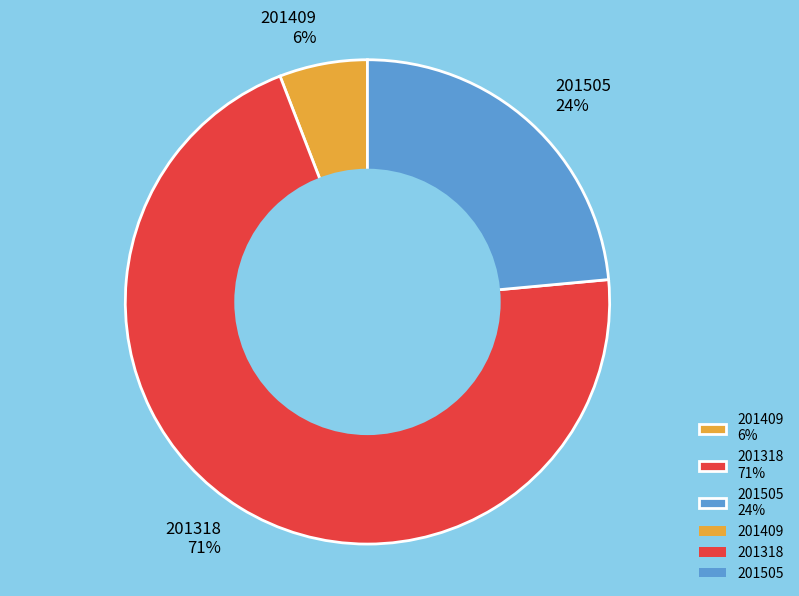

How many segments does this pie chart have?

3